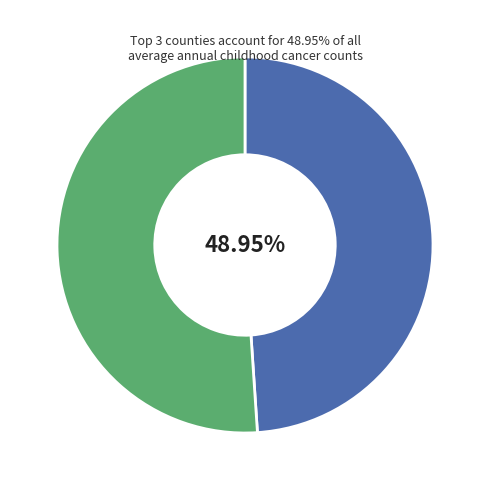

How many slices are in this pie chart?

2